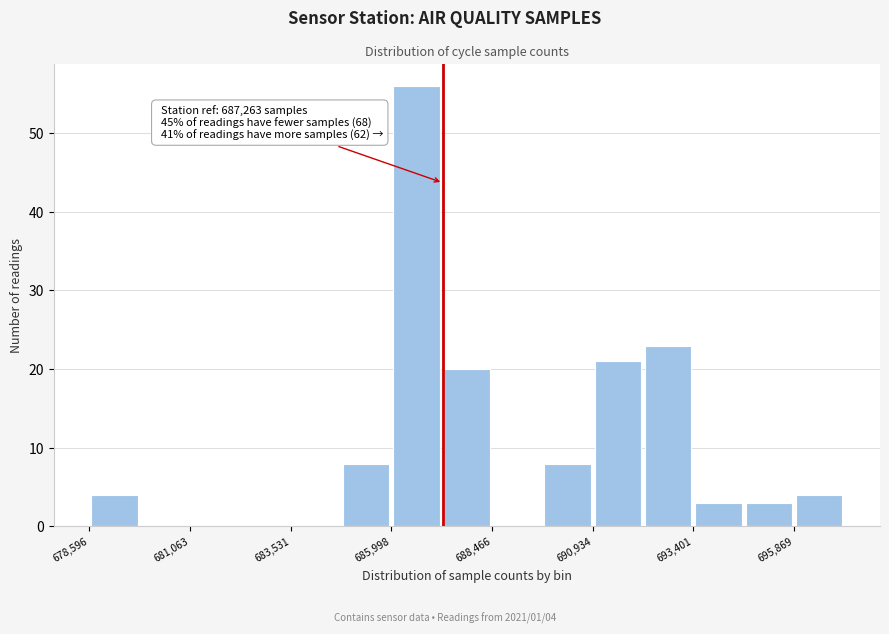

Read against the x-axis, roughly where is the centre of the tallest bar?

686500